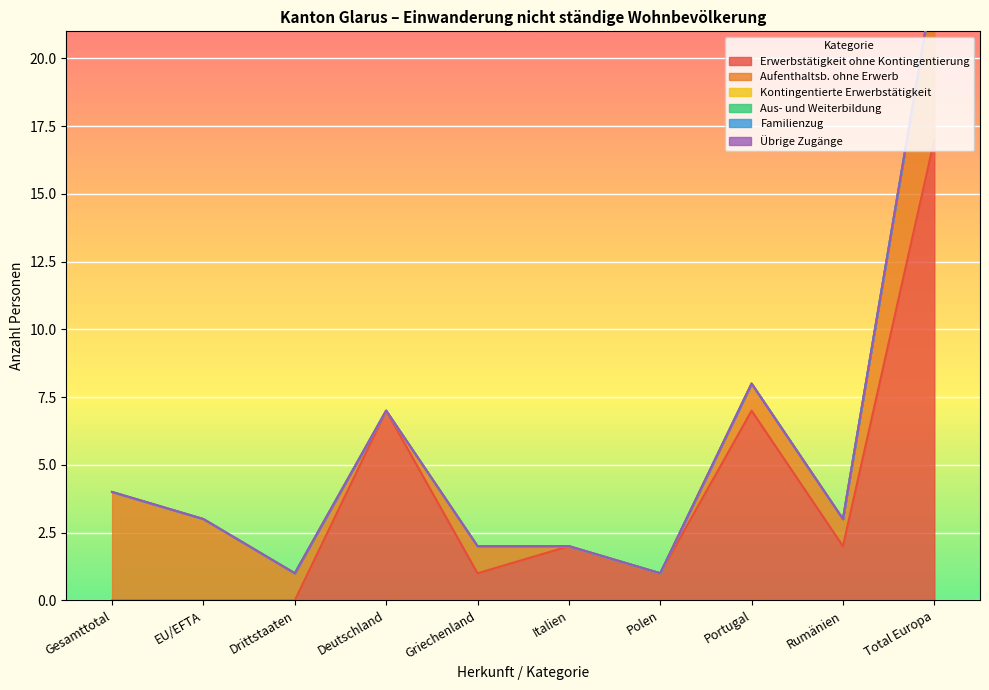

True or false: Erwerbstätigkeit ohne Kontingentierung has more than 0 interior local peaks.

True